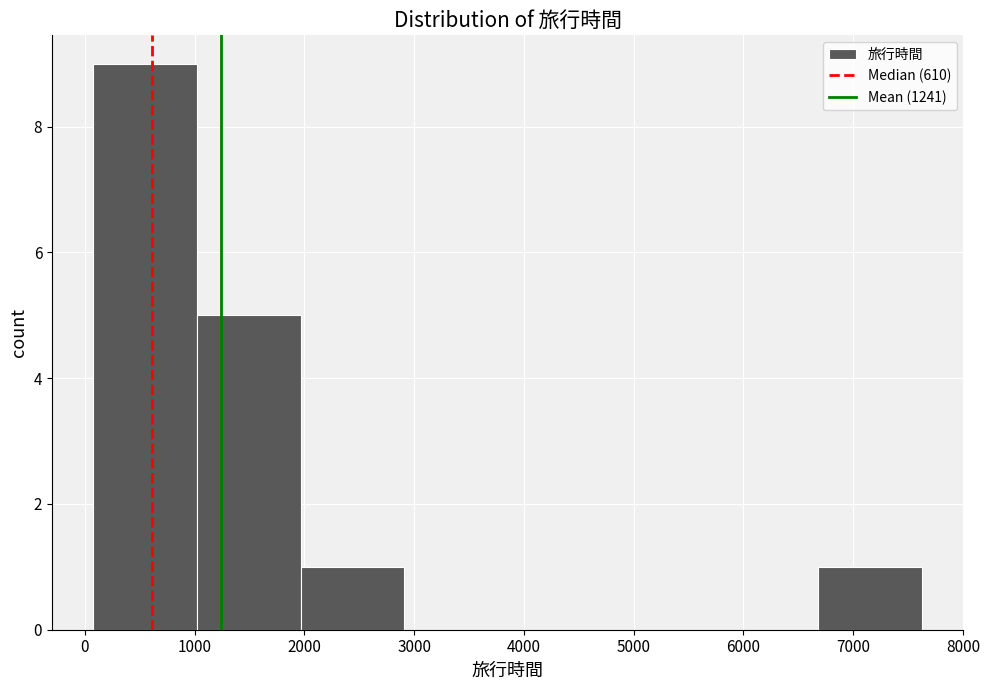

Reading left to right, list every bar in this chart as the range it spans on the x-axis followed by its height. Neither the bar edges nor the heights are printed on the chart, so give them approximately, as read against the axes.

100 to 1000: 9
1000 to 2000: 5
2000 to 2900: 1
2900 to 3900: 0
3900 to 4800: 0
4800 to 5700: 0
5700 to 6700: 0
6700 to 7600: 1